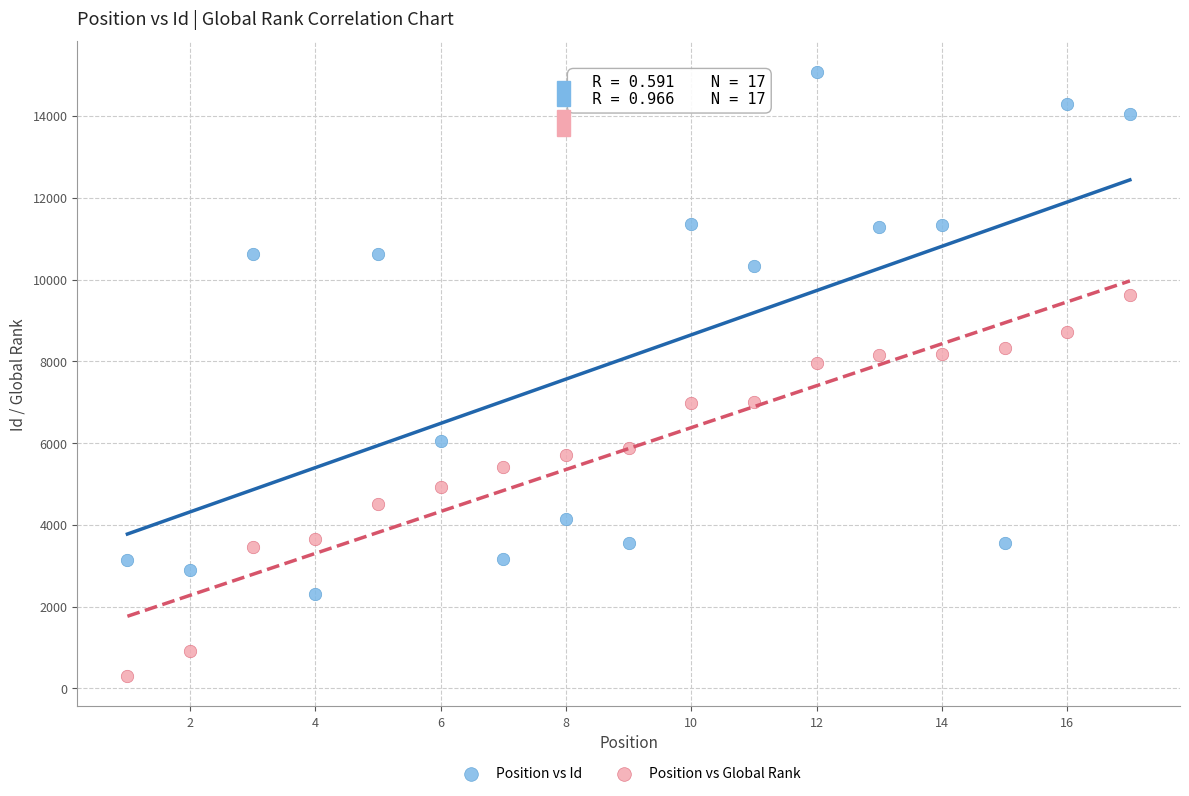

What is the X range (max minus min) for the scatter plot?

16